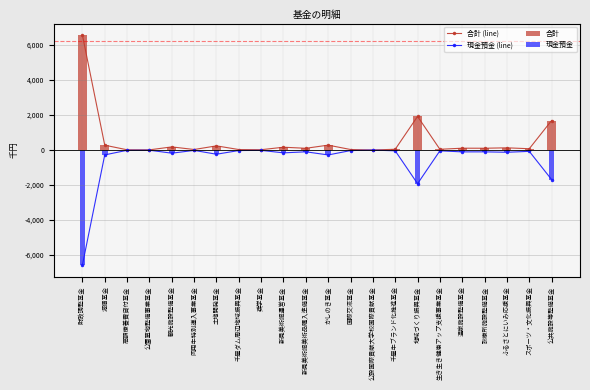

What is the difference between the highest and lowest values at 公共施設等整備基金?

3377.4